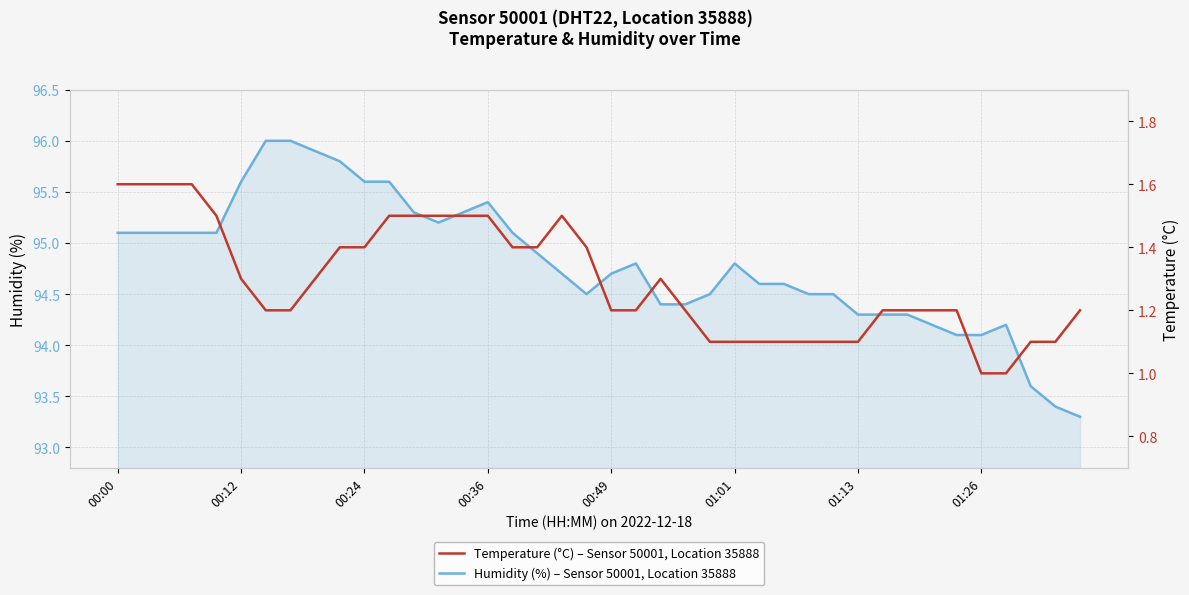

Does the chart have visible grid lines?

Yes